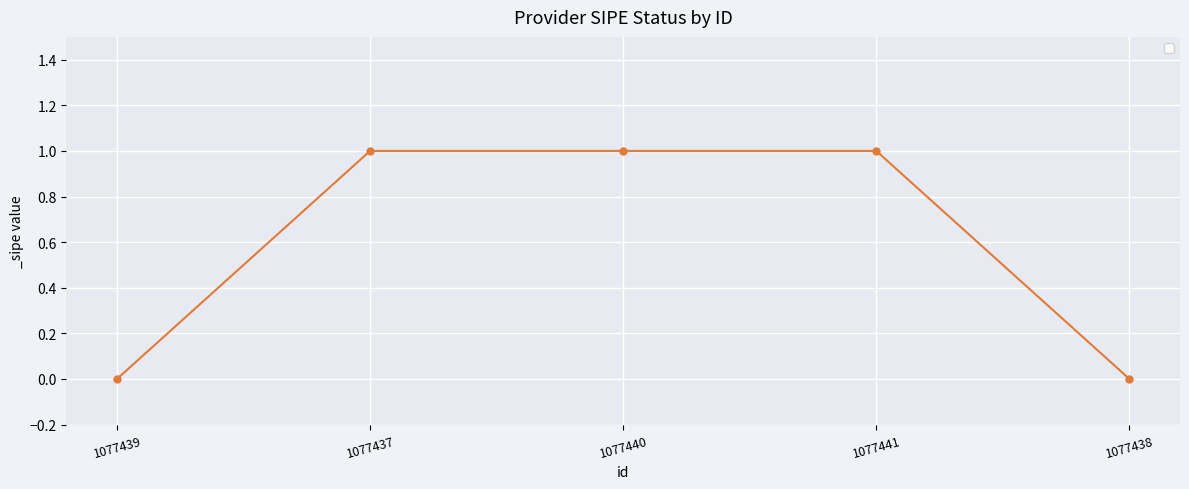

Reading right to left, extract all data points from this chart.

0	1	1	1	0